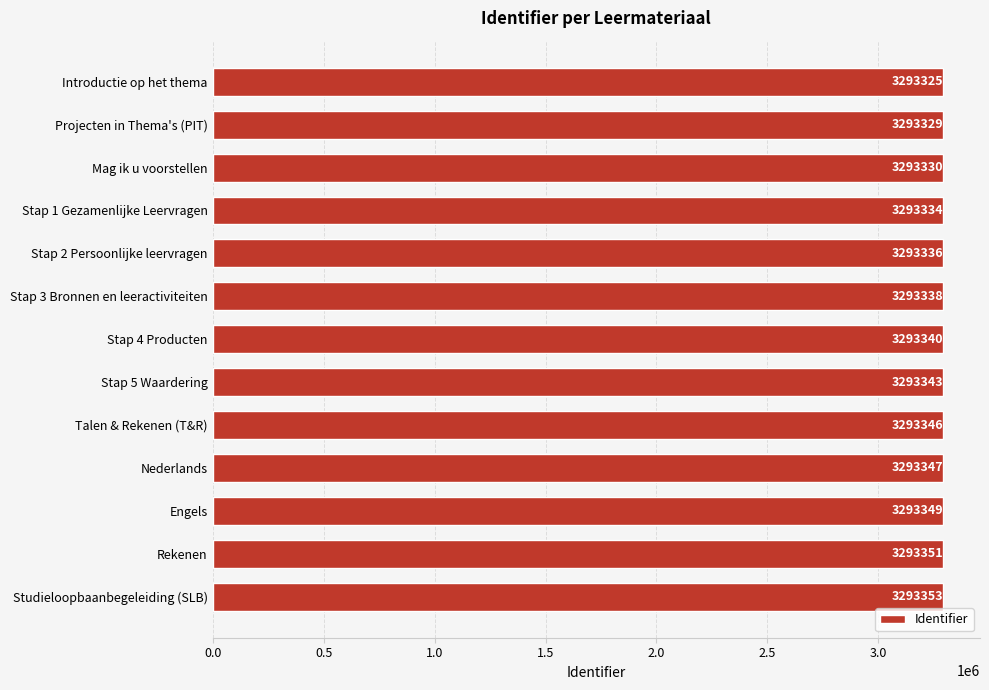

The chart shows a value of 3293338 at Stap 3 Bronnen en leeractiviteiten. True or false?

True